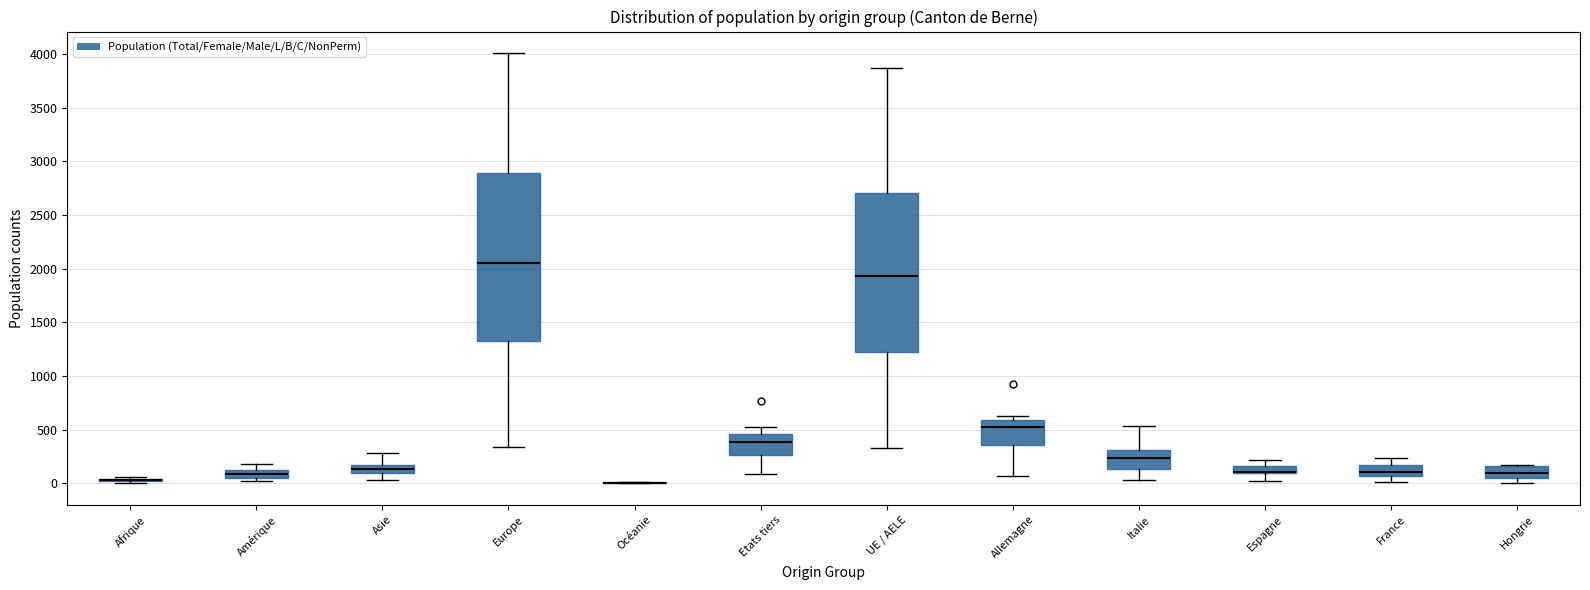

Where is the upper edge of the box for UE / AELE on the y-axis? The values are not printed on the chart, so give them approximately, as read against the axis.

2700